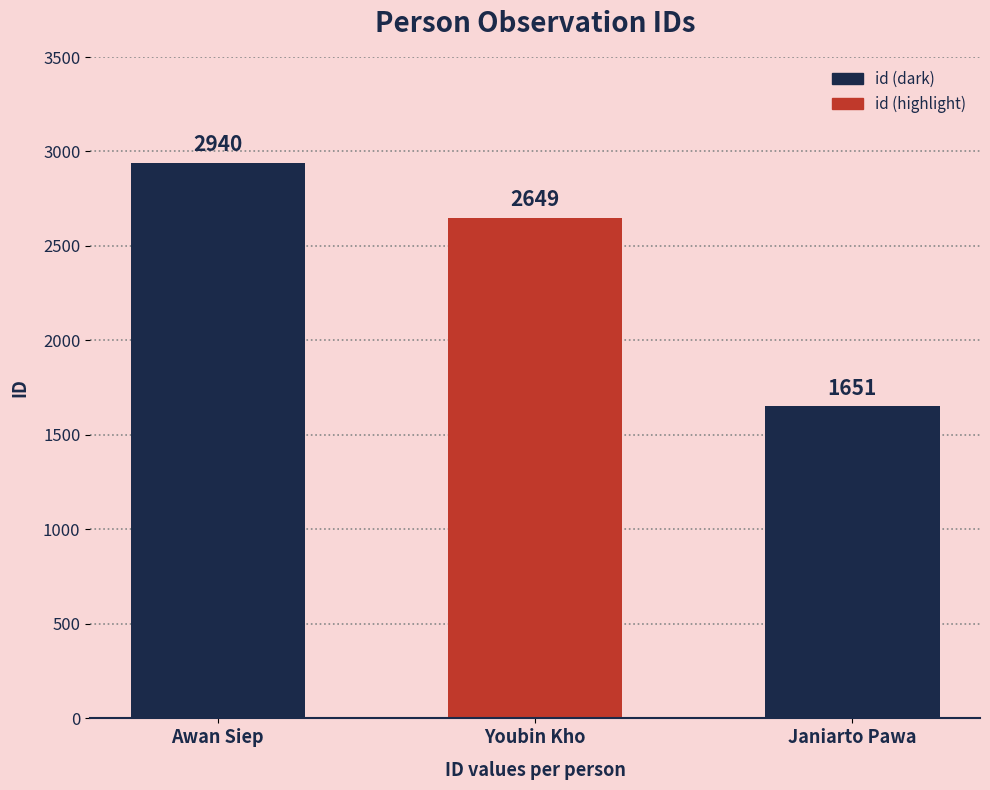

What is the label of the 2nd bar from the left?

Youbin Kho